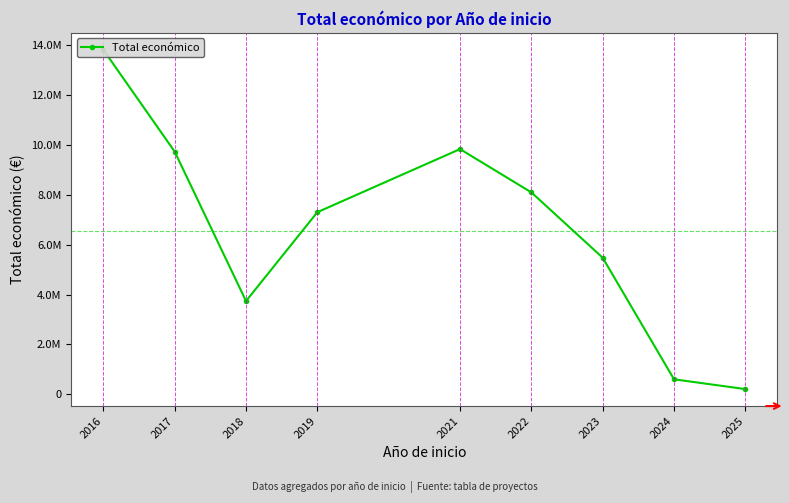

List the labels in order of value, largest first.

2016, 2021, 2017, 2022, 2019, 2023, 2018, 2024, 2025